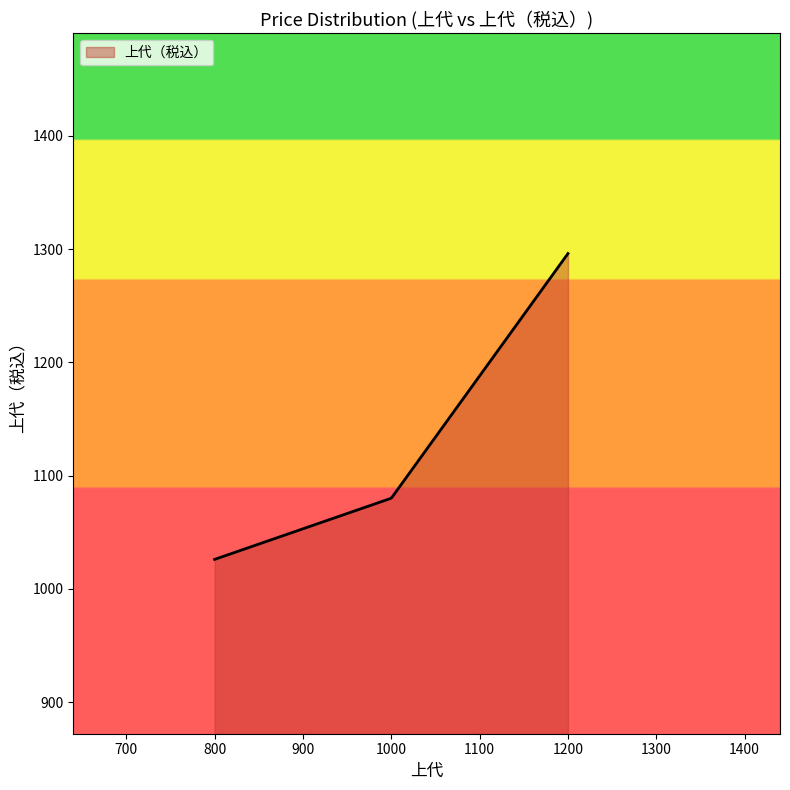

What is the difference between the maximum and minimum values?

270.0